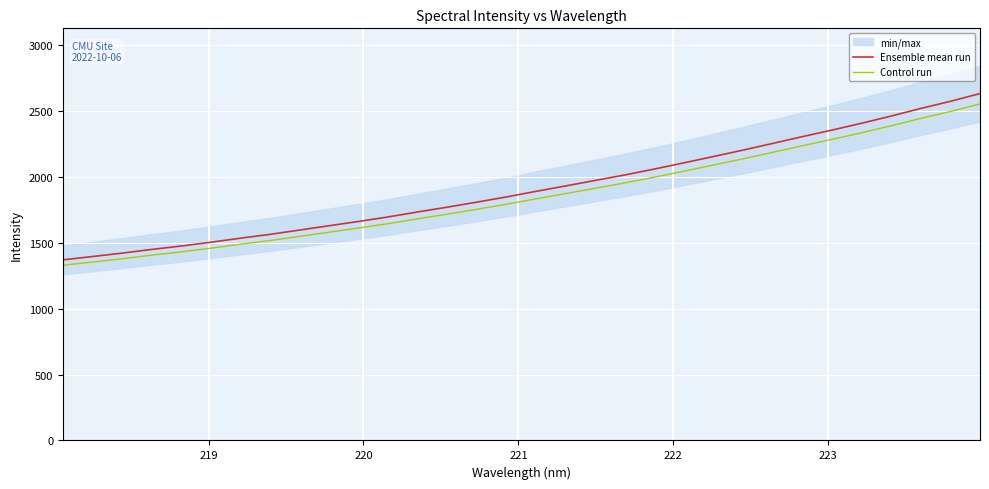

What is the minimum value shown in the chart?

1330.7